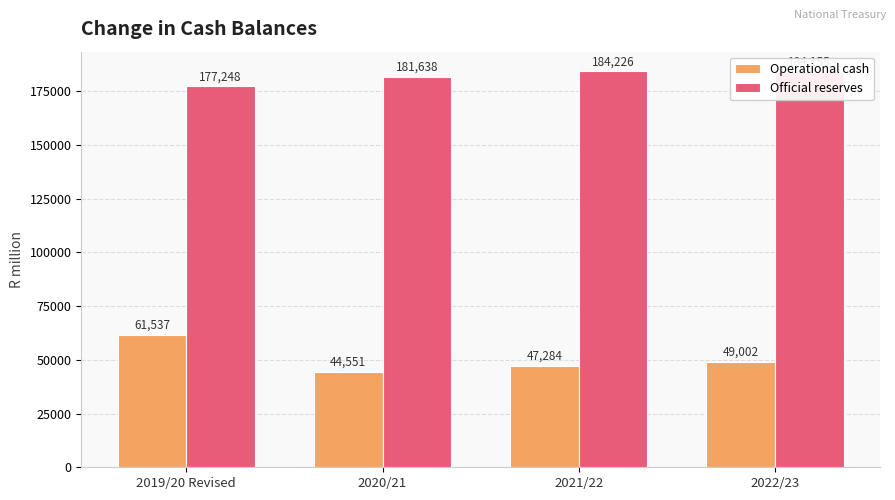

Reading left to right, what are all the values shown in this chart?

Operational cash: 61537	44551	47284	49002
Official reserves: 177248	181638	184226	184155